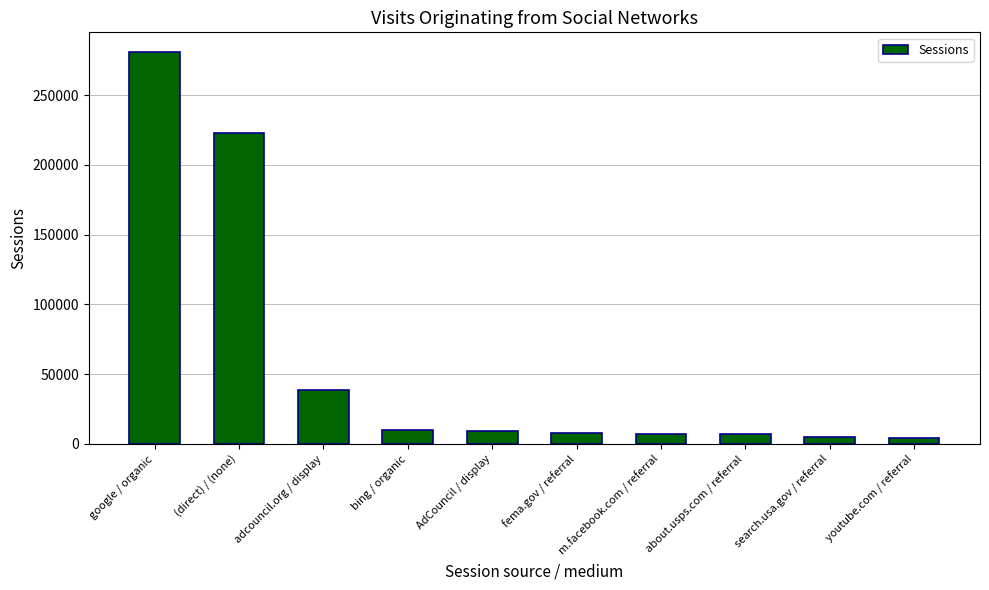

What is the label of the 9th bar from the left?

search.usa.gov / referral